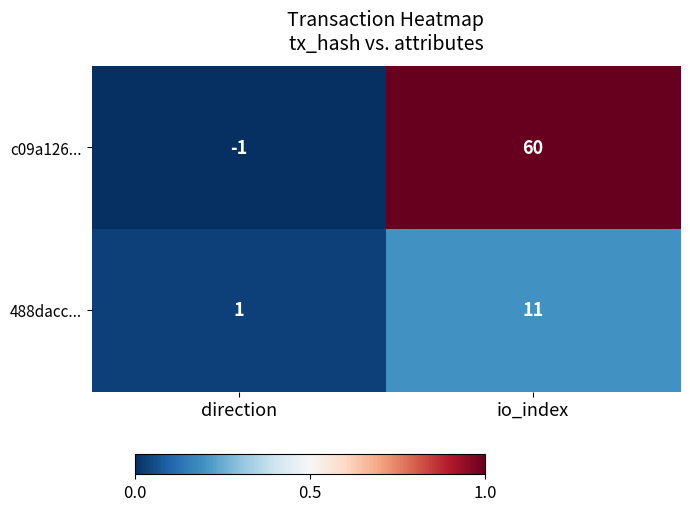

Which series has the largest range (max minus min)?

c09a126...